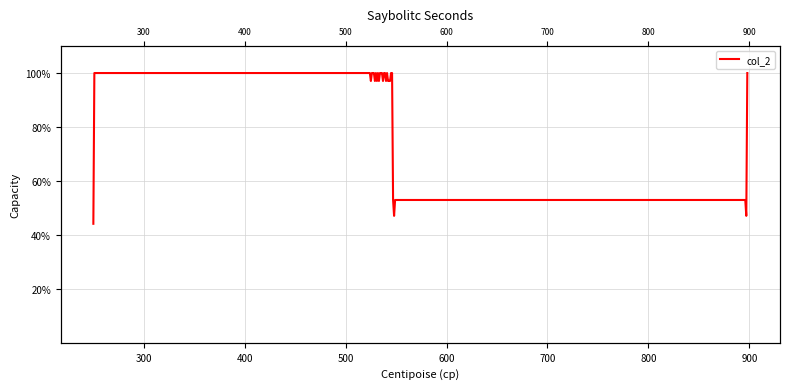

What is the minimum value shown in the chart?

44.1